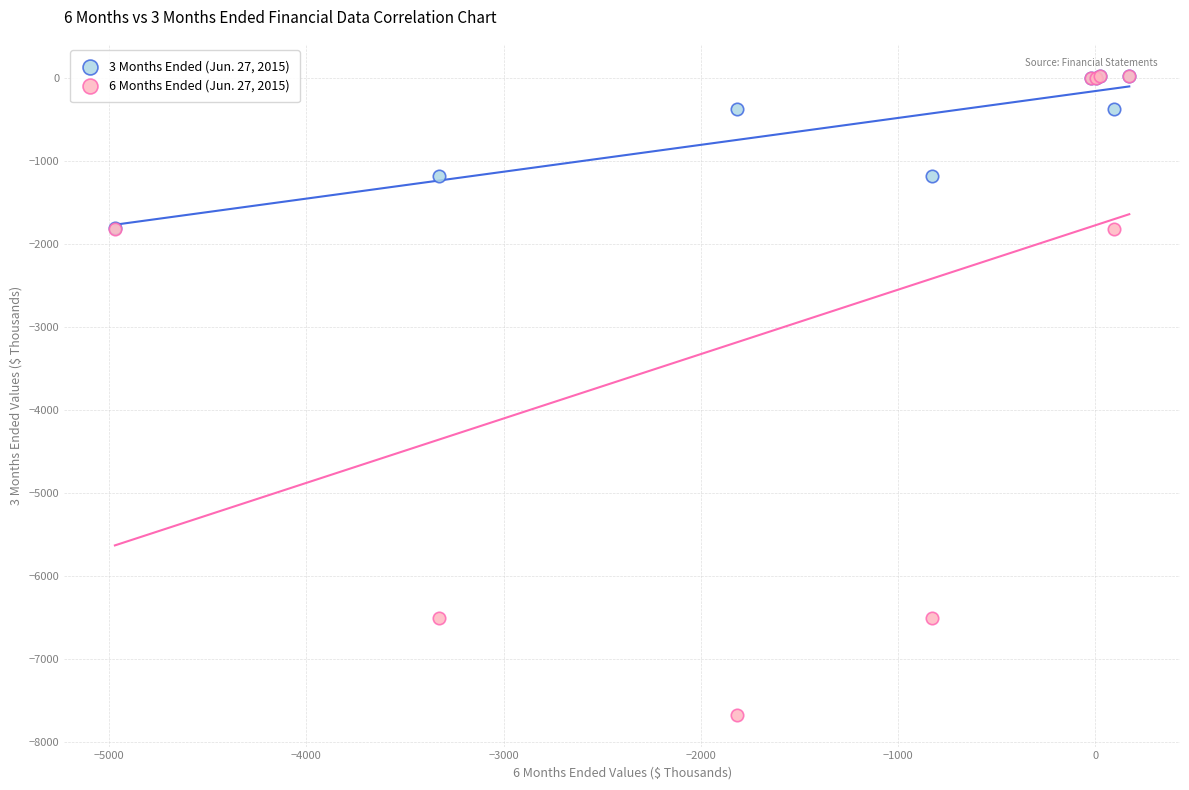

Which series has the widest spread of Y values?

6 Months Ended (Jun. 27, 2015)